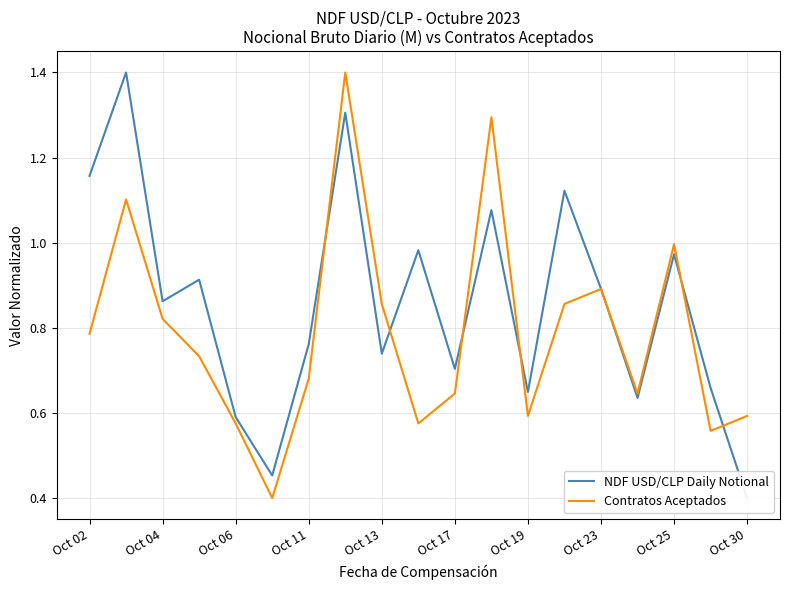

What is the minimum value for Contratos Aceptados?

0.4